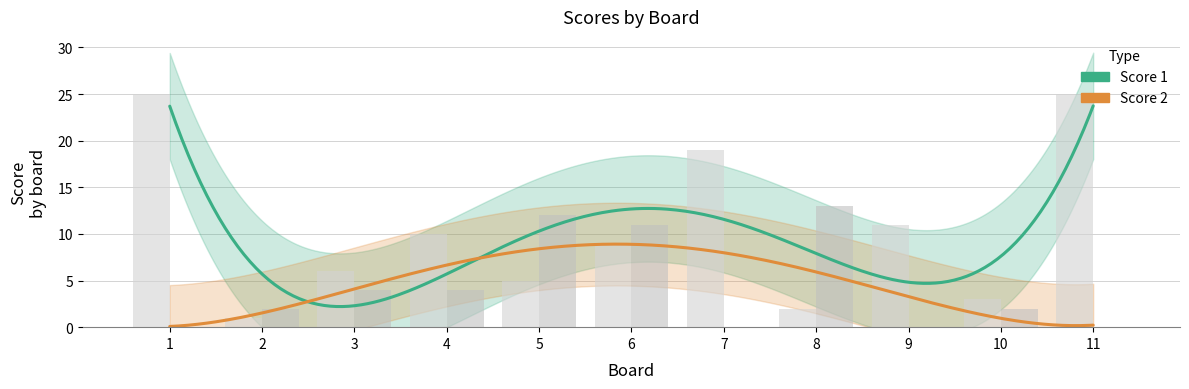

How many bars are there in total?

22